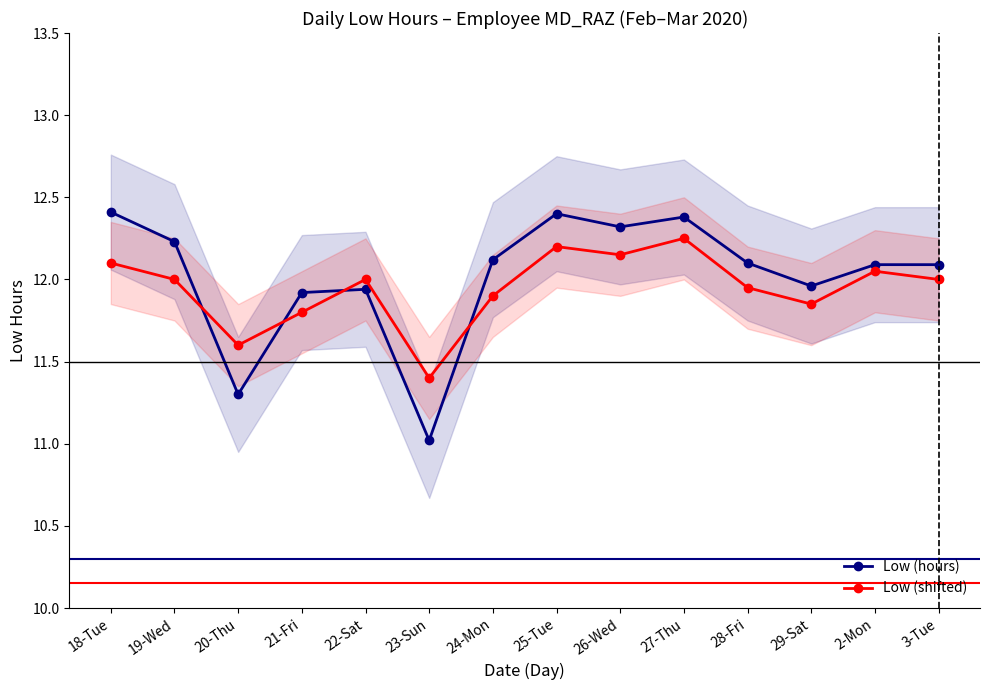

Does the chart have visible grid lines?

No